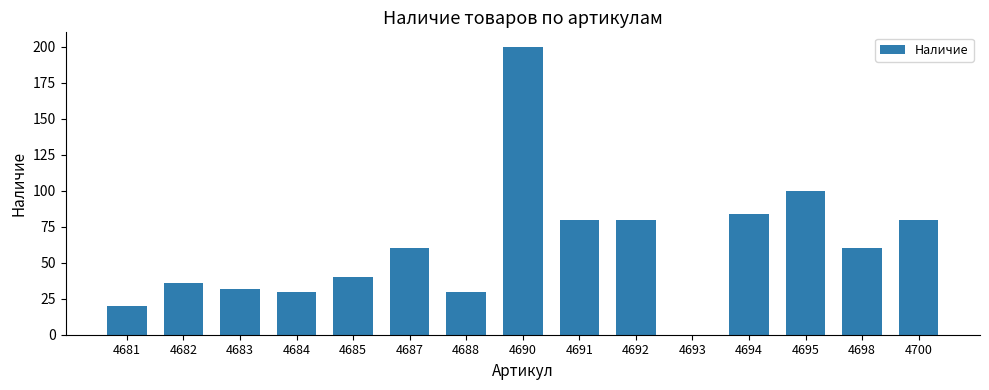

The value at 4683 is 32. True or false?

True